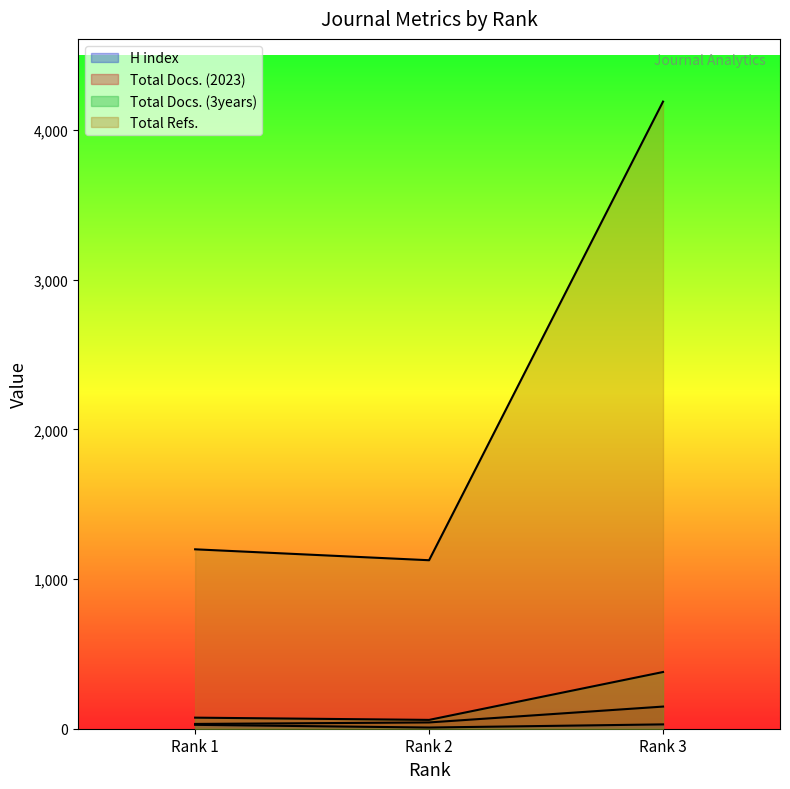

At which label does Total Docs. (3years) first exceed 74?

Rank 3